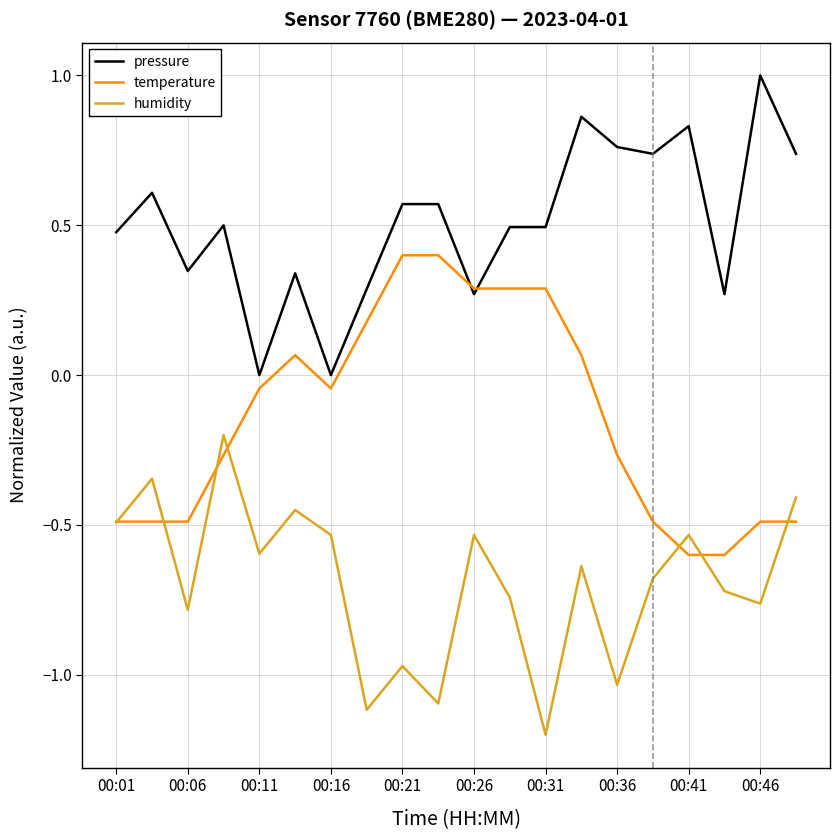

True or false: pressure and humidity intersect in this chart.

False